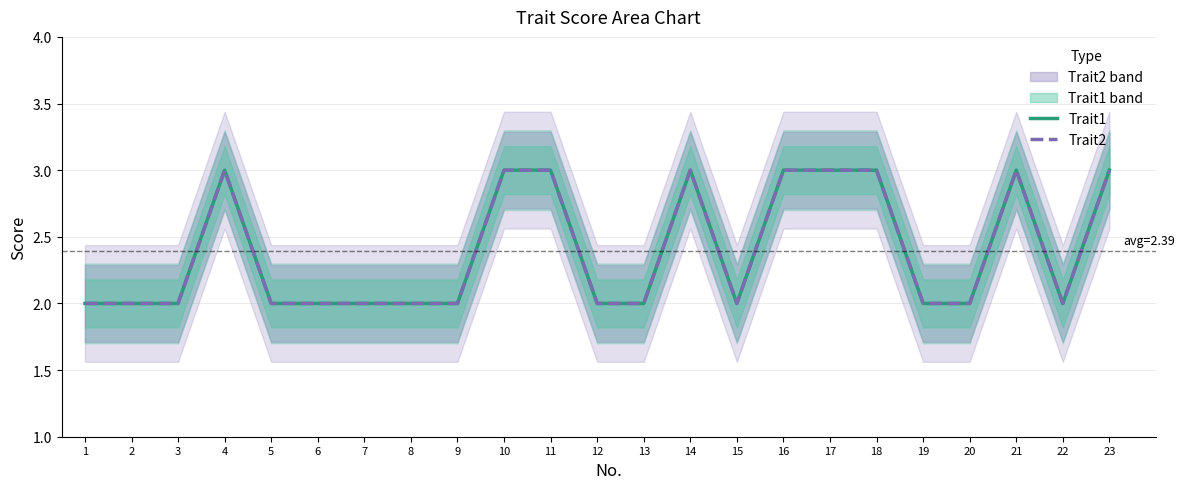

Rank the series by their maximum value, from highest to lowest.

Trait1, Trait2